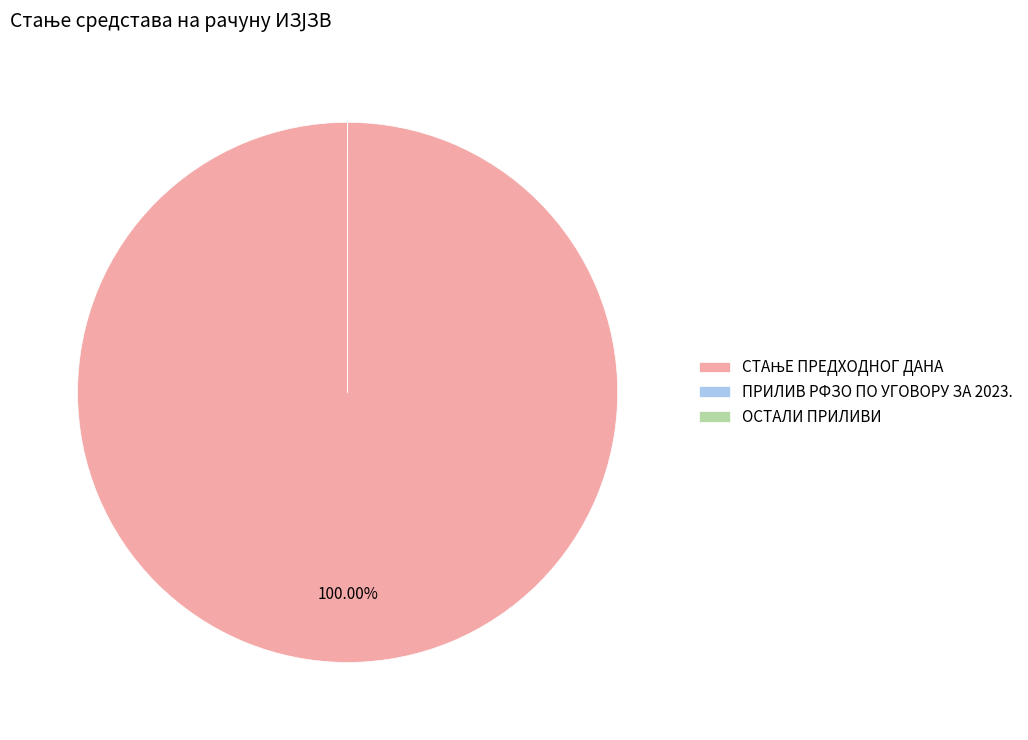

Is there any slice that represents more than half of the pie?

Yes